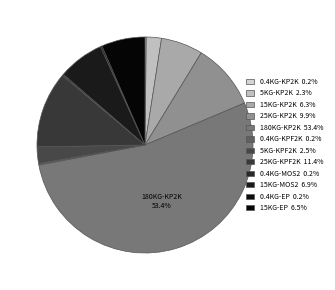

How many segments does this pie chart have?

12